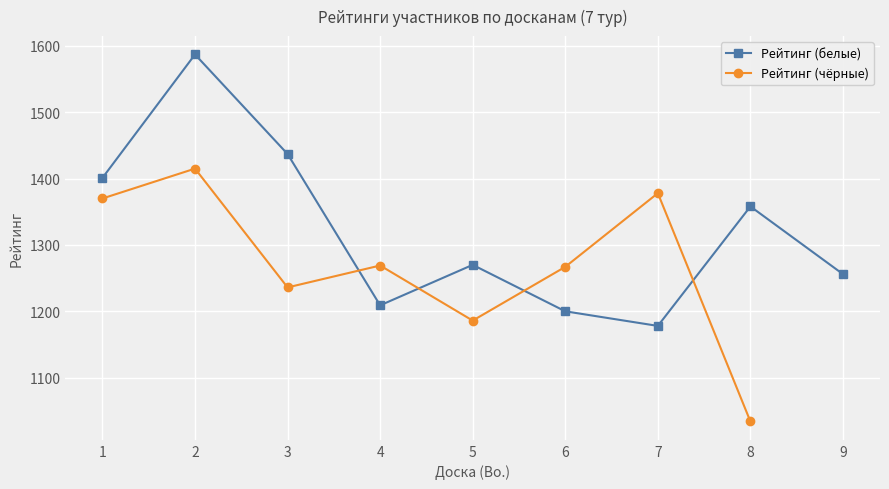

Between 2 and 6, which series saw the biggest shift?

Рейтинг (белые)